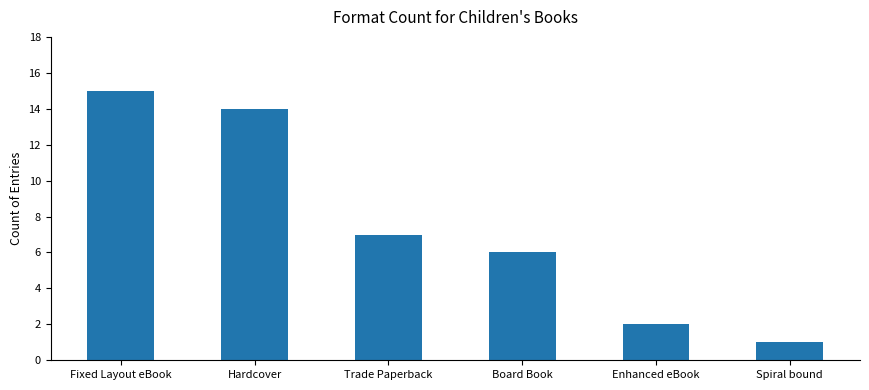

Reading right to left, what are all the values shown in this chart?

1	2	6	7	14	15